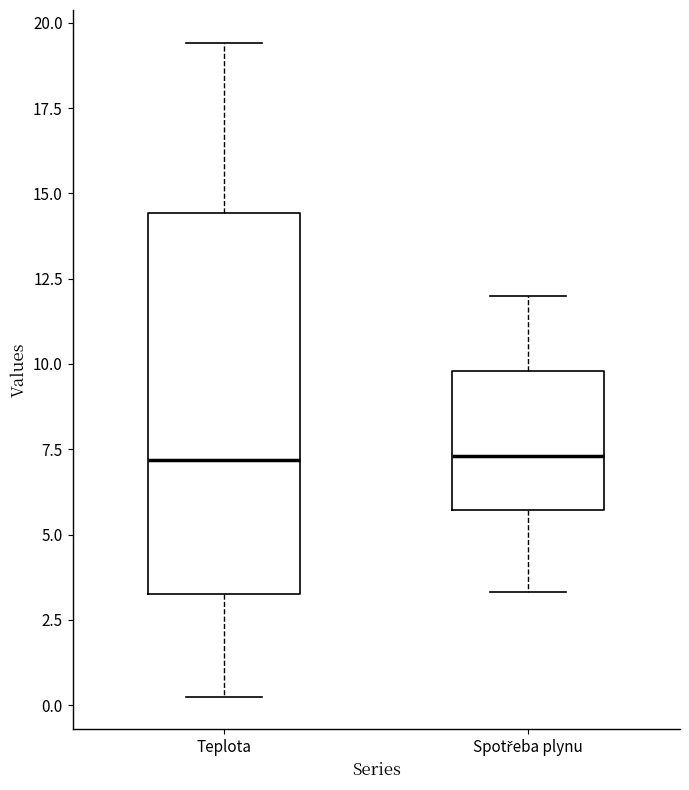

Comparing the boxes themselves (not the whiskers), which one is the tallest?

Teplota